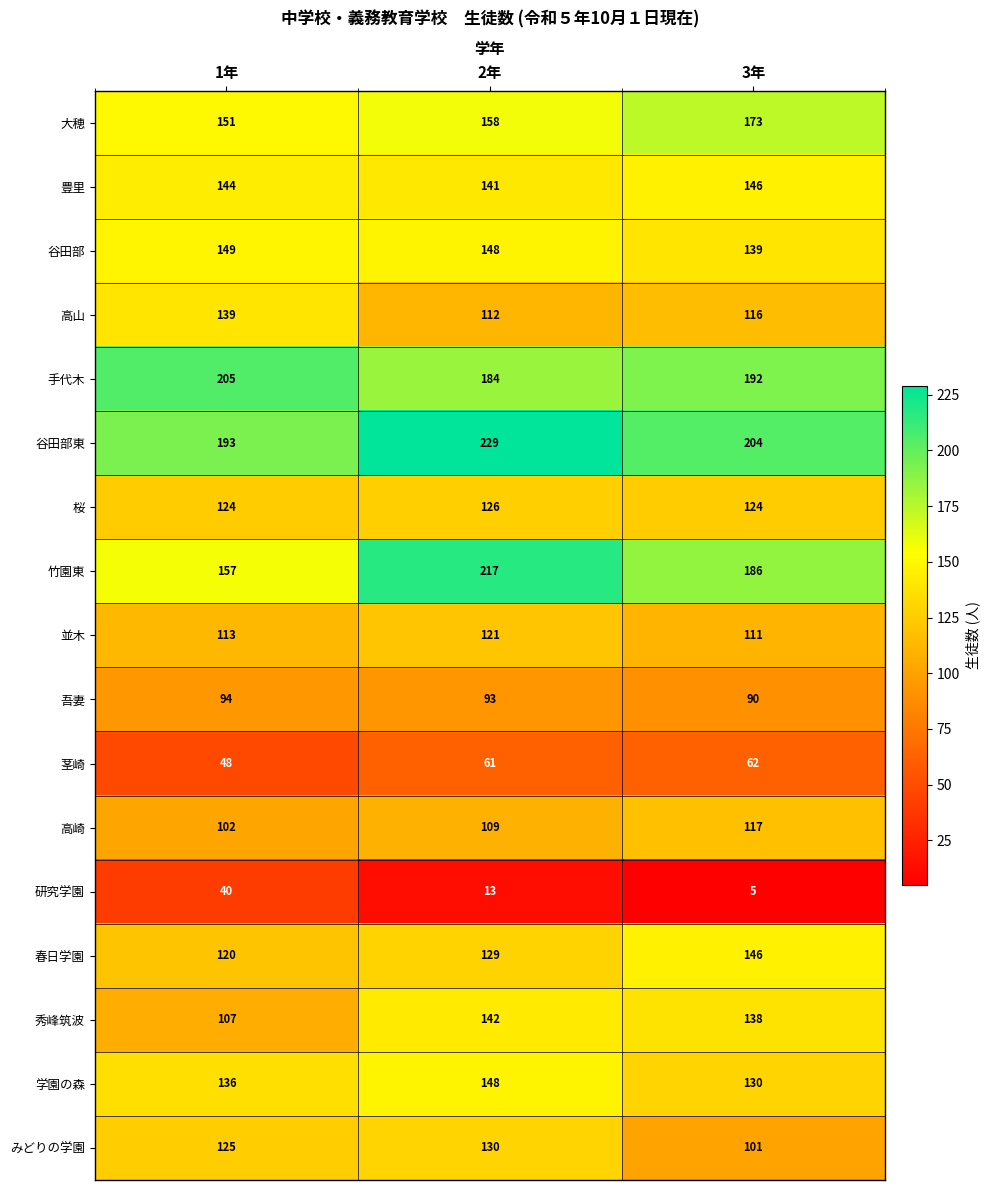

At which category is the sum across all series the highest?

2年